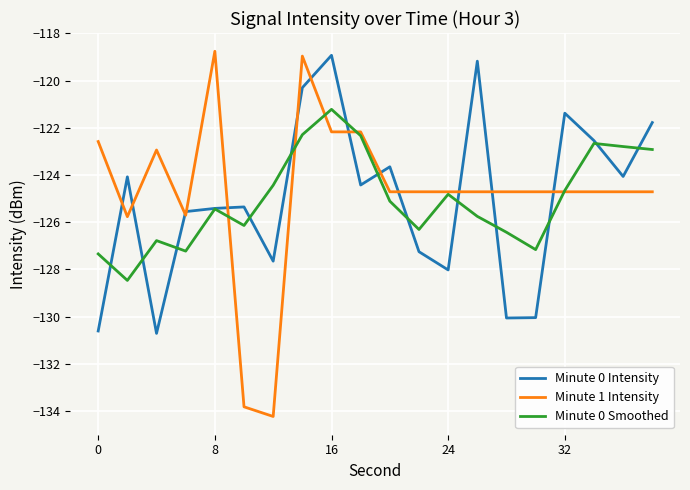

What is the average value of the Minute 1 Intensity series?

-124.7